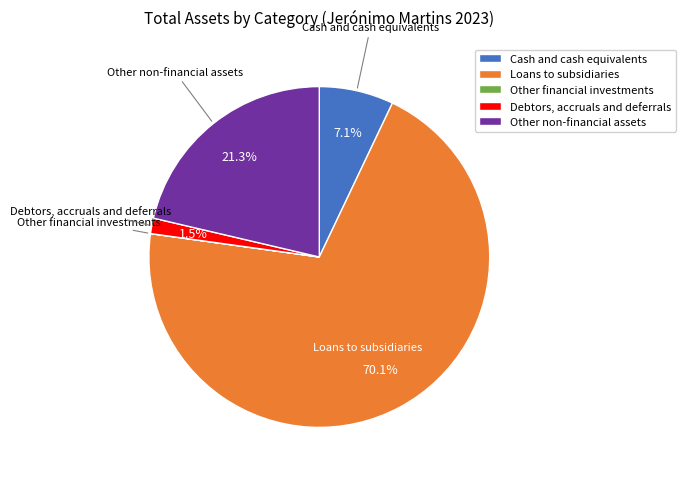

What is the total percentage of Other non-financial assets and Debtors, accruals and deferrals?

22.8%